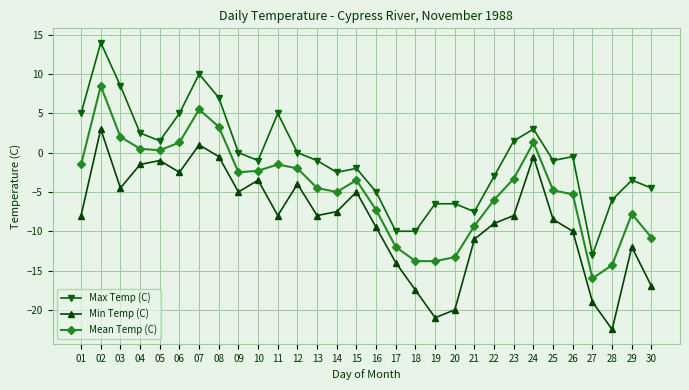

What is the maximum value for Max Temp (C)?

14.0